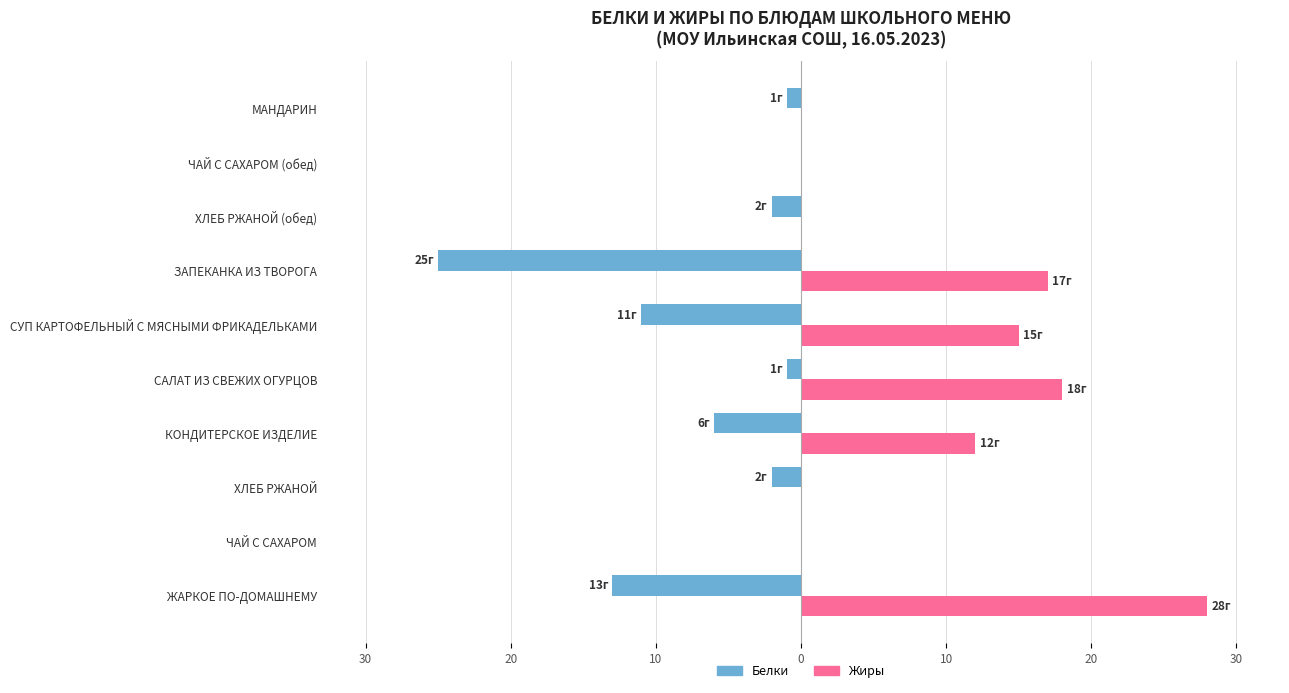

Reading right to left, transcribe all the data shown in this chart.

Белки: -1	0	-2	-25	-11	-1	-6	-2	0	-13
Жиры: 0	0	0	17	15	18	12	0	0	28